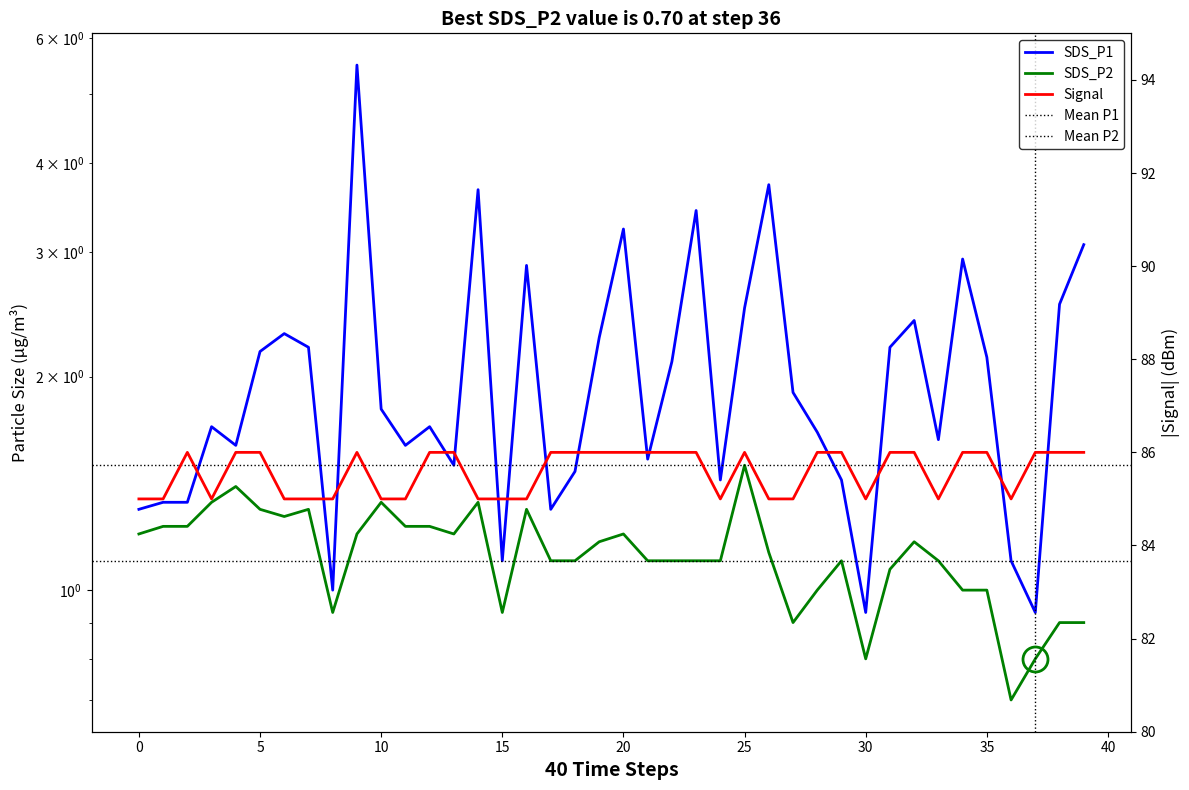

What is the minimum value shown in the chart?

0.7